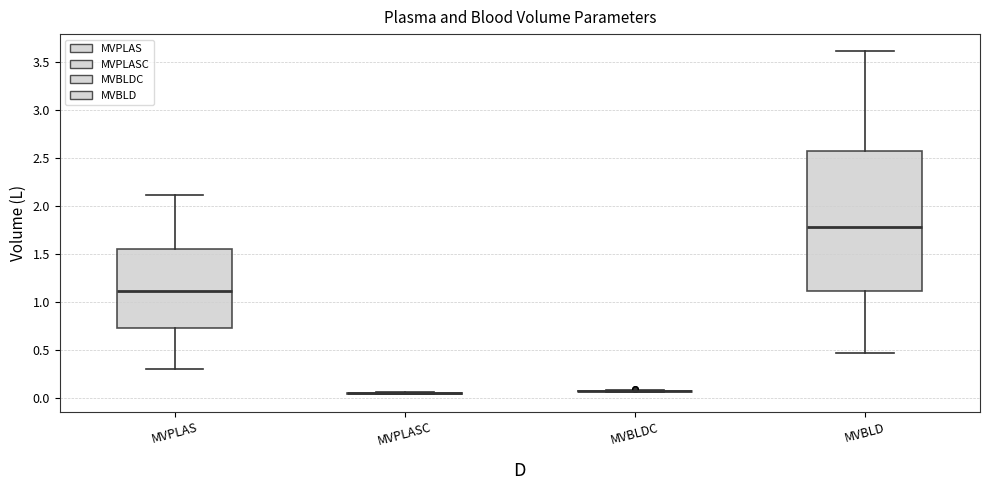

Reading left to right, transcribe this box plot: for each box, give where its median line is, the range the box spans, and where its two whiskers end, as read against the y-axis. The values are not printed on the chart, so give them approximately, as read against the axis.

MVPLAS: median 1.10, box 0.70 to 1.55, whiskers 0.30 to 2.10
MVPLASC: box collapsed to a line at 0.05, whiskers 0.05 to 0.05
MVBLDC: box collapsed to a line at 0.05, whiskers 0.05 to 0.10
MVBLD: median 1.80, box 1.10 to 2.55, whiskers 0.45 to 3.60